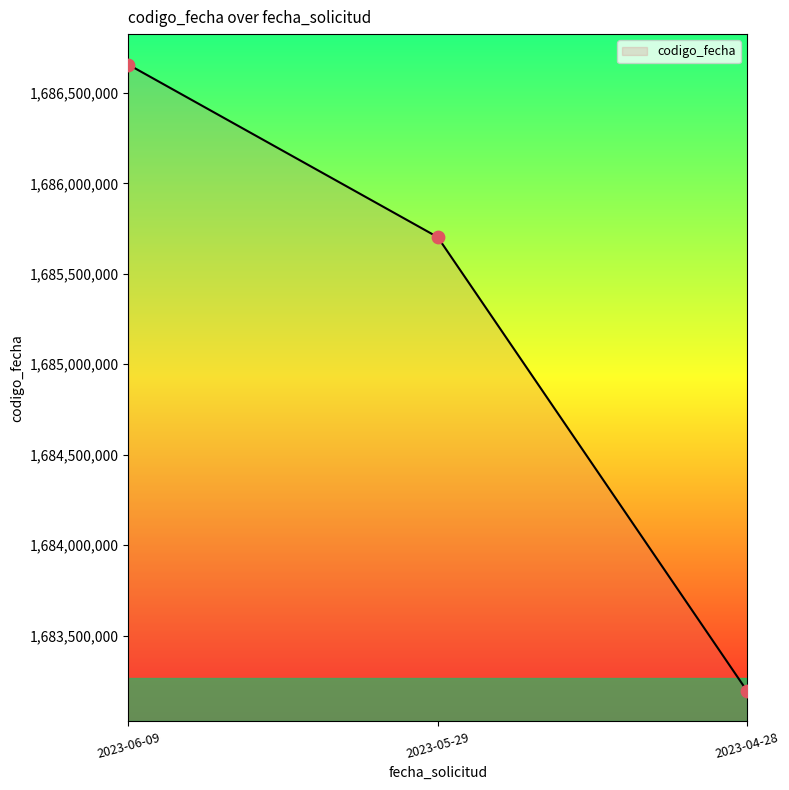

What is the change in value from 2023-06-09 to 2023-05-29?

-953474